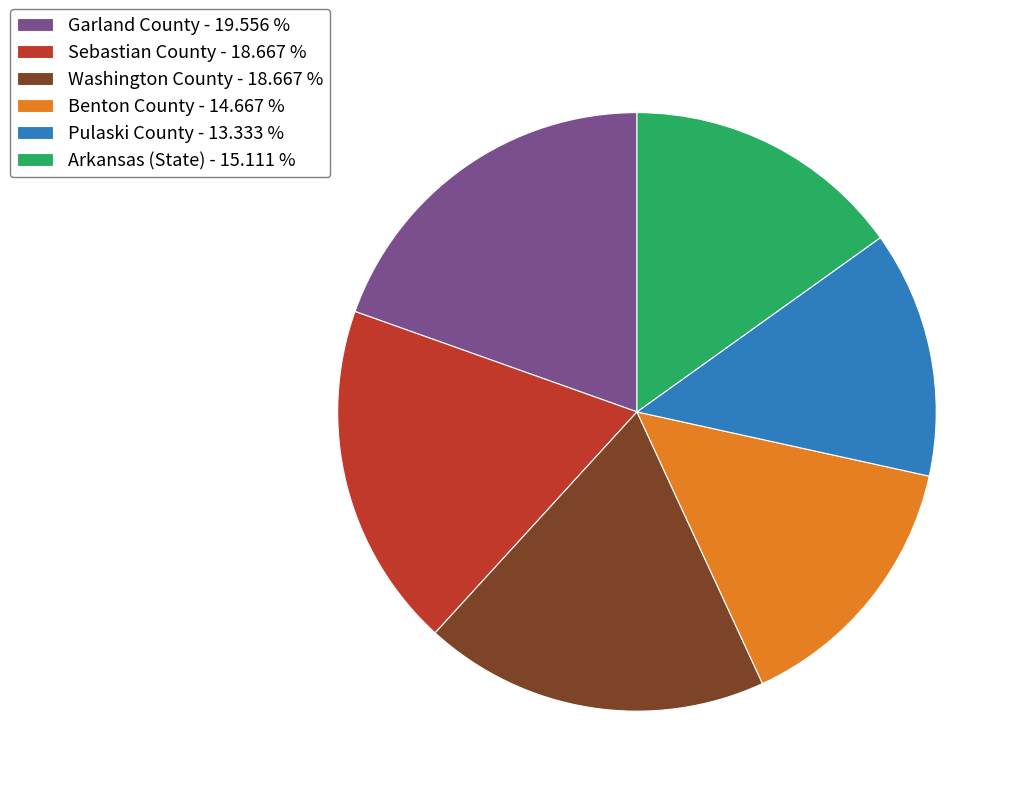

How many slices are in this pie chart?

6